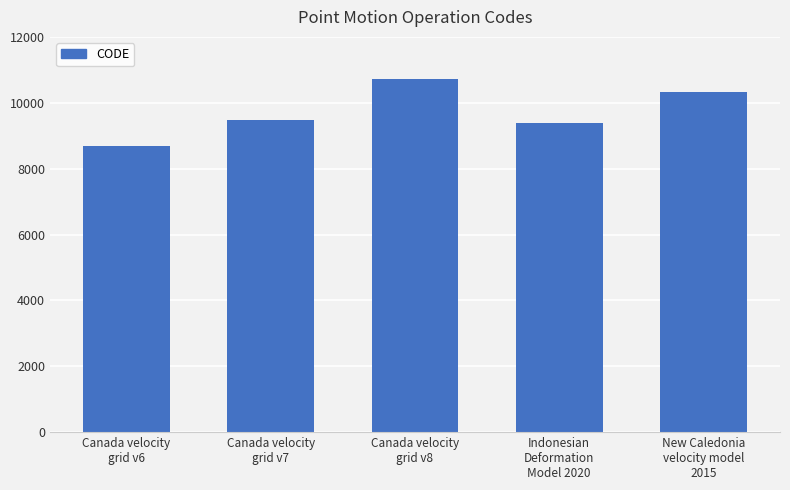

List the labels in order of value, largest first.

Canada velocity
grid v8, New Caledonia
velocity model
2015, Canada velocity
grid v7, Indonesian
Deformation
Model 2020, Canada velocity
grid v6